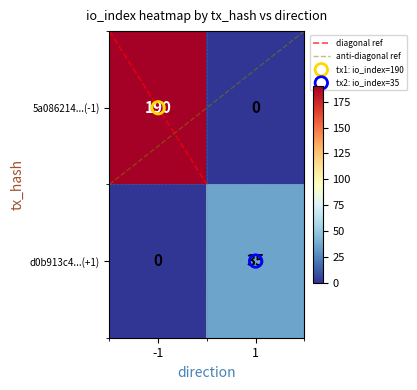

At which category is the sum across all series the highest?

-1